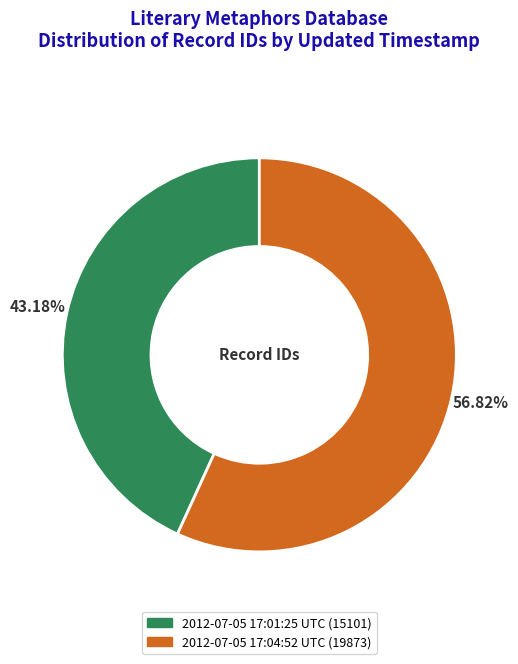

Between 2012-07-05 17:04:52 UTC and 2012-07-05 17:01:25 UTC, which is larger?

2012-07-05 17:04:52 UTC